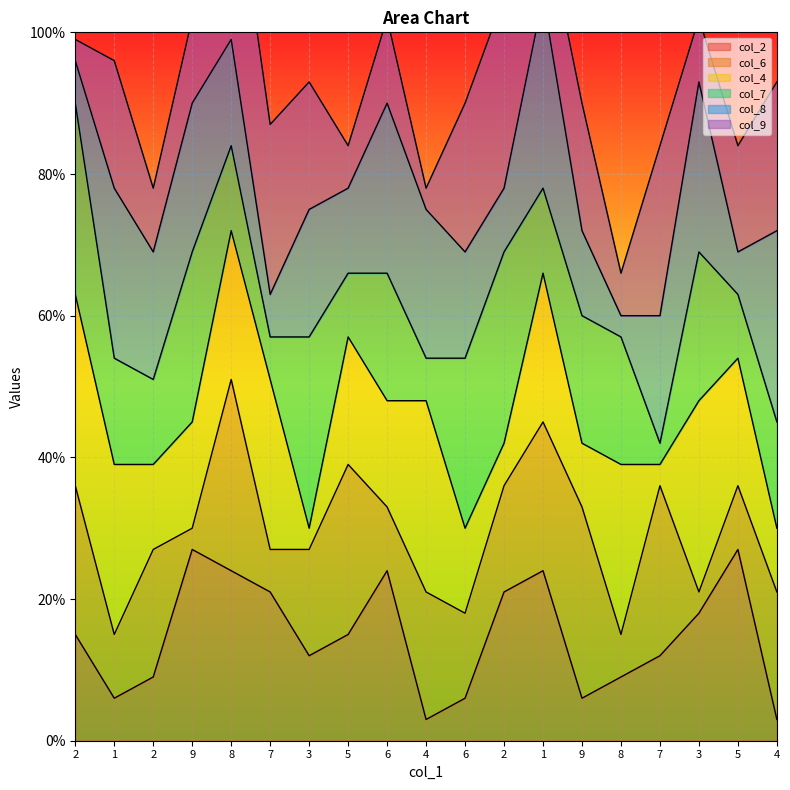

Reading right to left, transcribe all the data shown in this chart.

col_2: 4=1	5=9	3=6	7=4	8=3	9=2	1=8	2=7	6=2	4=1	6=8	5=5	3=4	7=7	8=8	9=9	2=3	1=2	2=5
col_6: 4=6	5=3	3=1	7=8	8=2	9=9	1=7	2=5	6=4	4=6	6=3	5=8	3=5	7=2	8=9	9=1	2=6	1=3	2=7
col_4: 4=3	5=6	3=9	7=1	8=8	9=3	1=7	2=2	6=4	4=9	6=5	5=6	3=1	7=8	8=7	9=5	2=4	1=8	2=9
col_7: 4=5	5=3	3=7	7=1	8=6	9=6	1=4	2=9	6=8	4=2	6=6	5=3	3=9	7=2	8=4	9=8	2=4	1=5	2=9
col_8: 4=9	5=2	3=8	7=6	8=1	9=4	1=9	2=3	6=5	4=7	6=8	5=4	3=6	7=2	8=5	9=7	2=6	1=8	2=2
col_9: 4=7	5=5	3=3	7=8	8=2	9=6	1=4	2=9	6=7	4=1	6=4	5=2	3=6	7=8	8=9	9=4	2=3	1=6	2=1